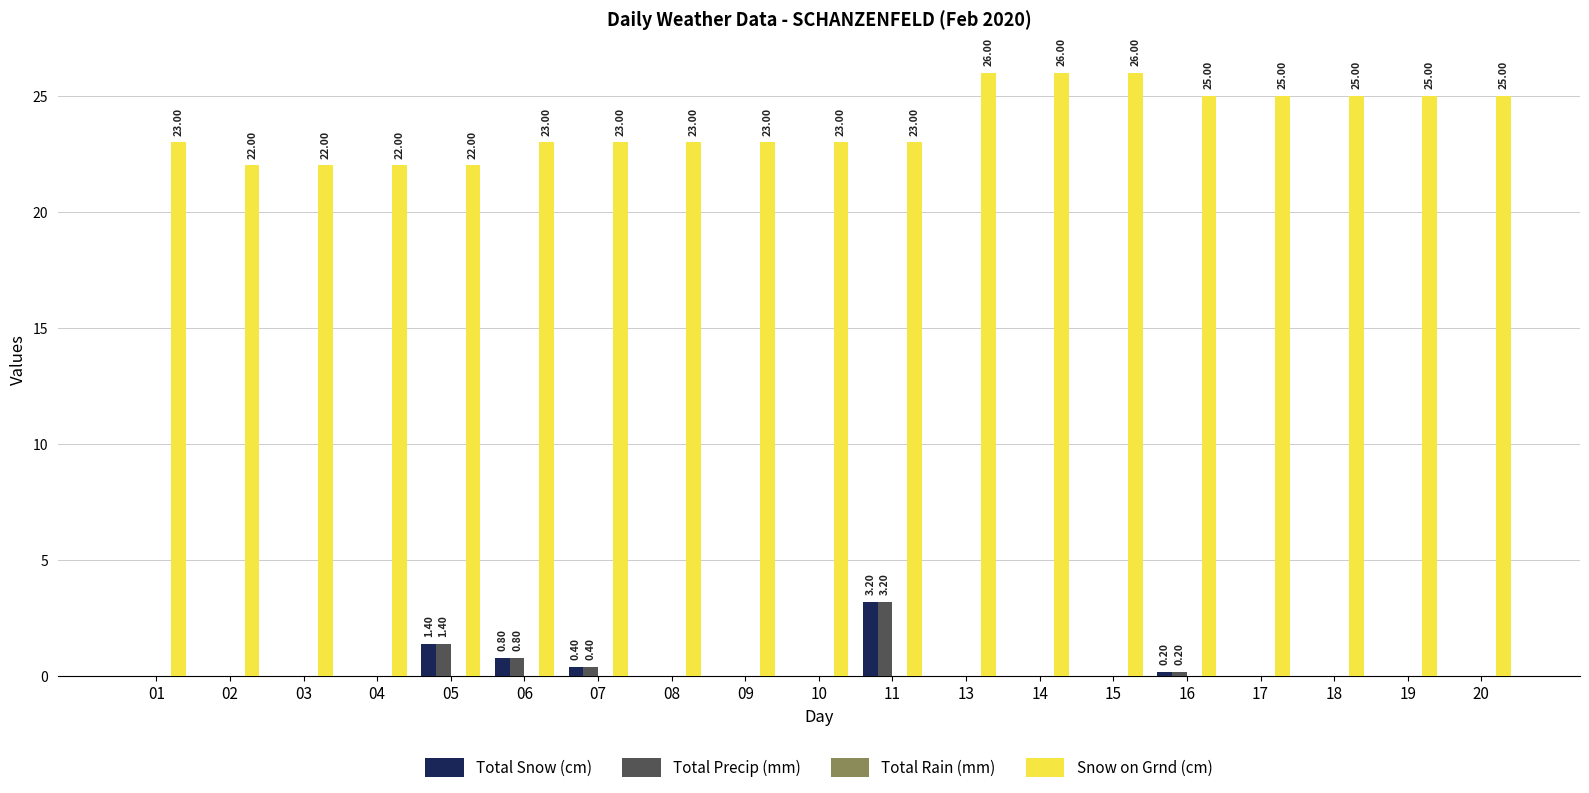

What is the sum of the Total Precip (mm) values at 07 and 01?

0.4